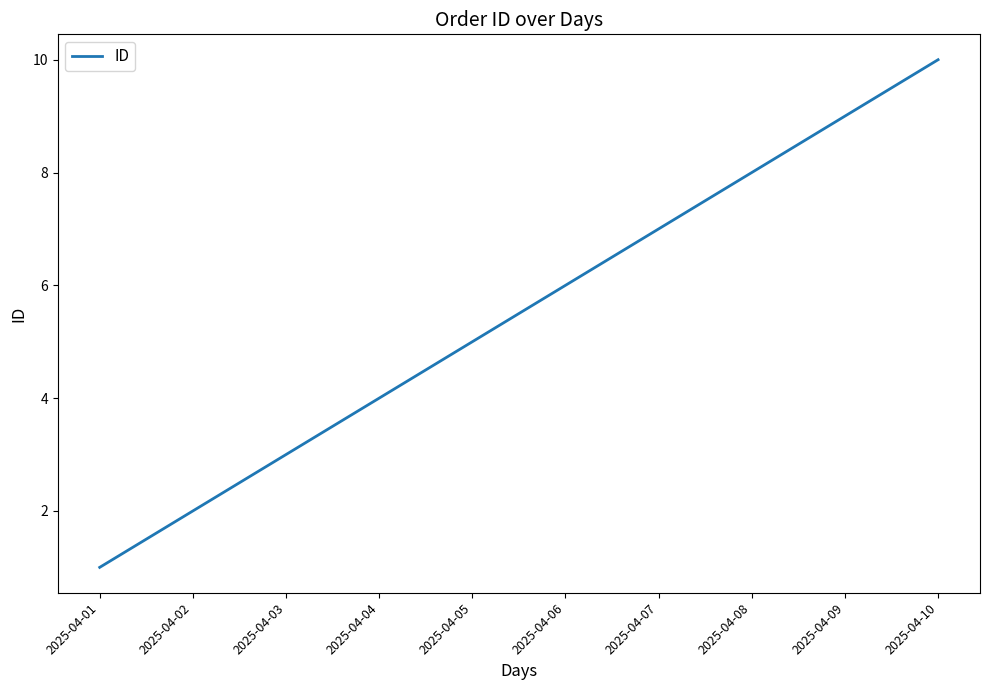

Read the value at 2025-04-10.

10